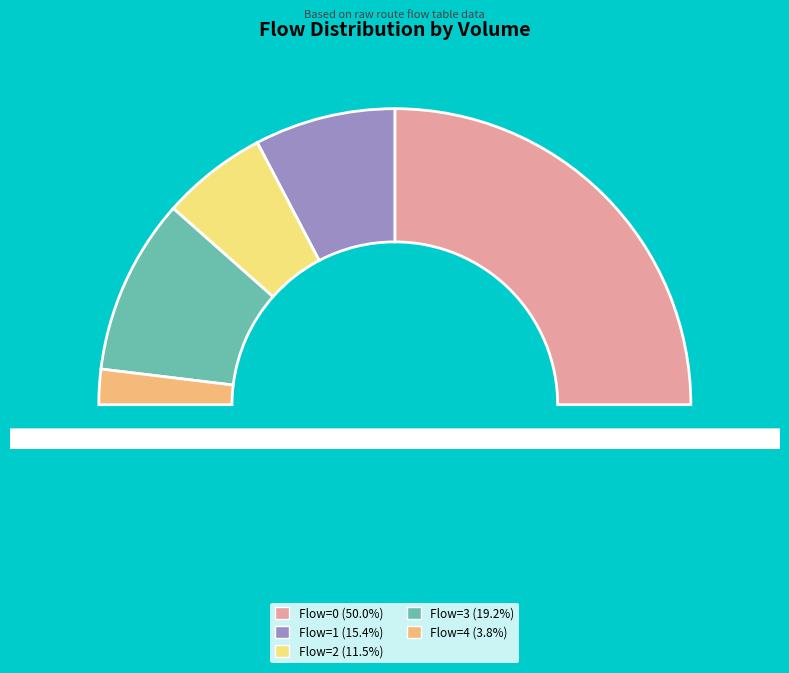

Is it true that 4 is 4% of the pie?

True